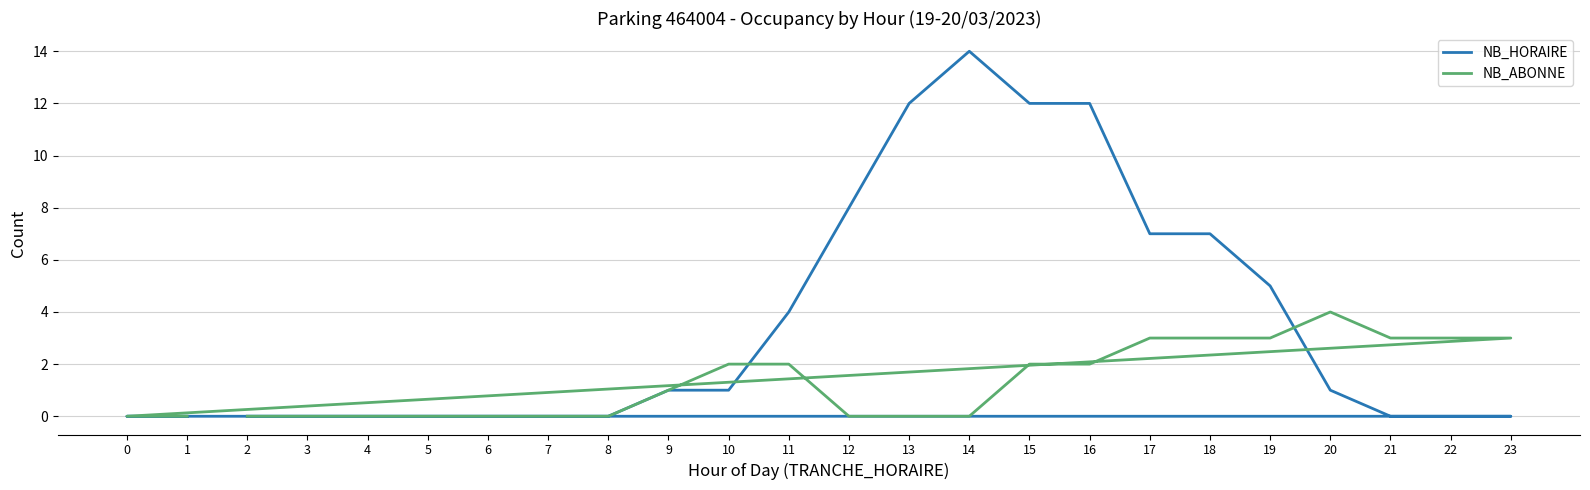

Count the NB_ABONNE values in the range 0 to 3.

23